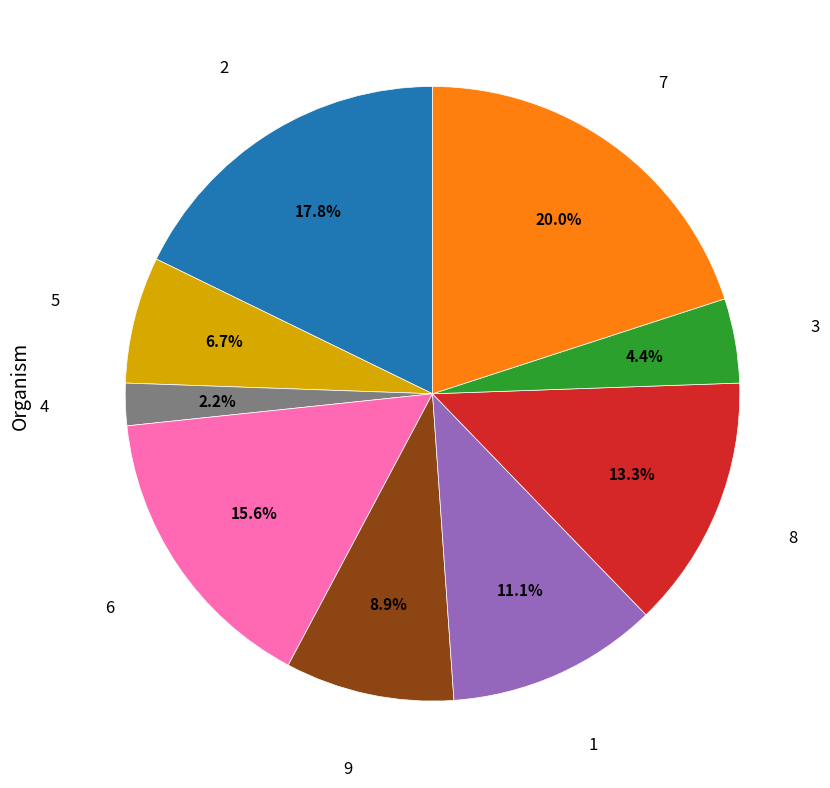

Is there any slice that represents more than half of the pie?

No